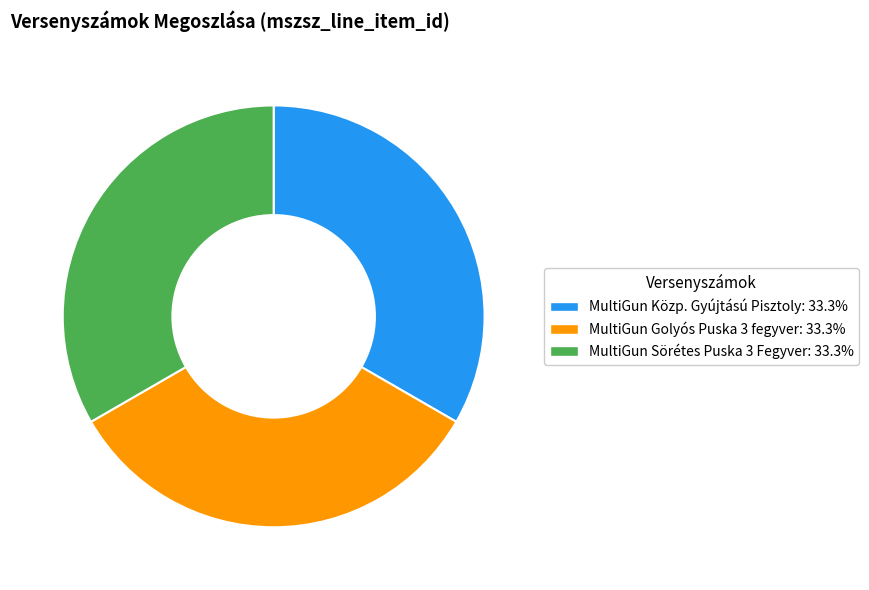

How many segments does this pie chart have?

3